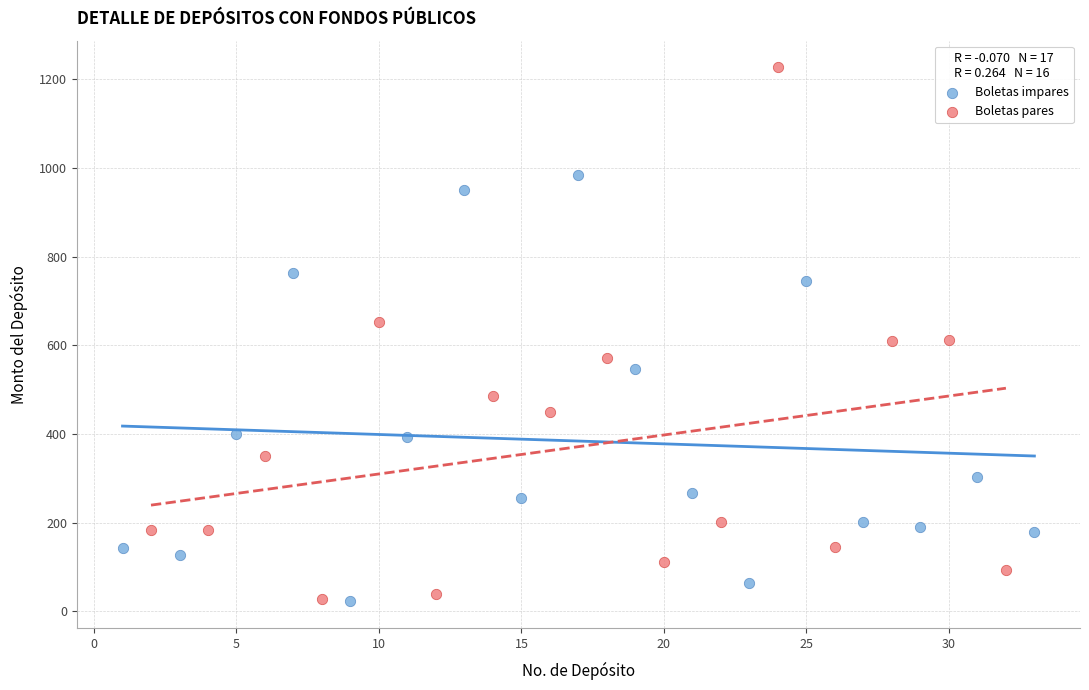

Which series has the widest spread of Y values?

Boletas pares